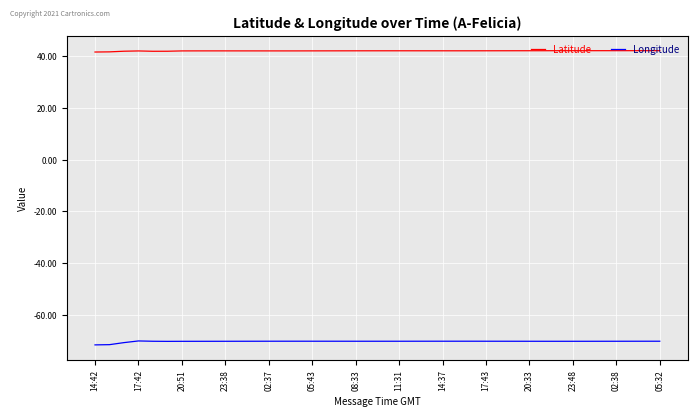

True or false: Longitude and Latitude intersect in this chart.

False